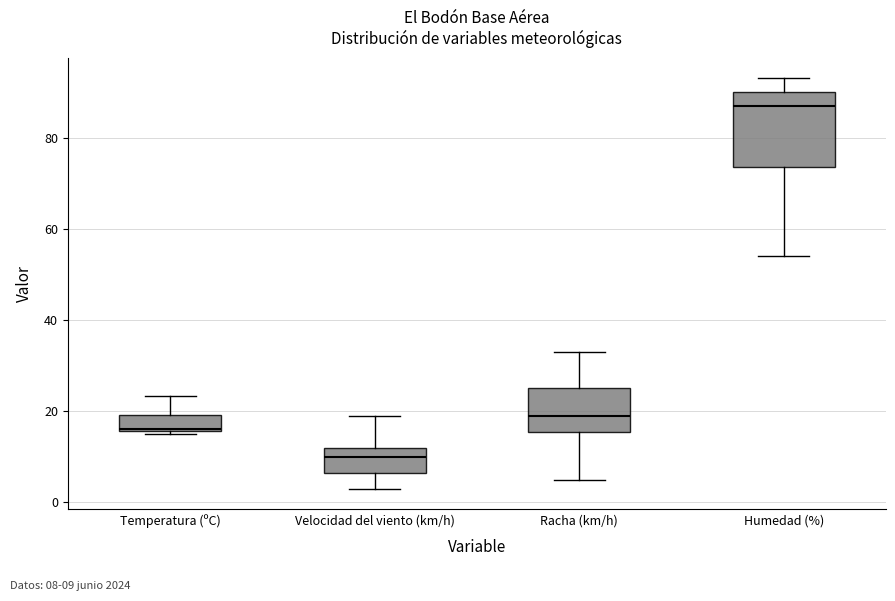

Which box's median line is the highest?

Humedad (%)